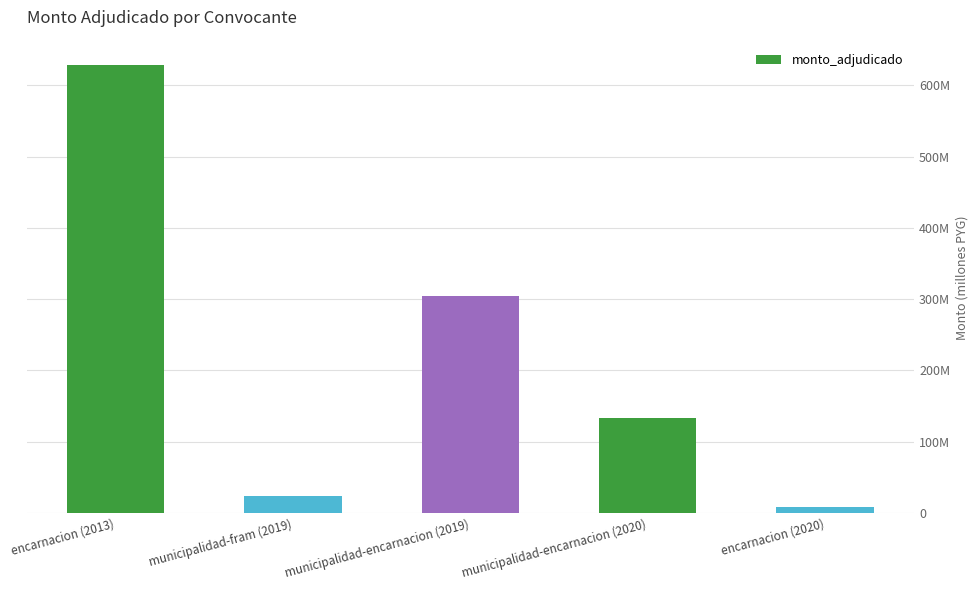

What is the change in value from encarnacion (2013) to municipalidad-fram (2019)?

-604.5